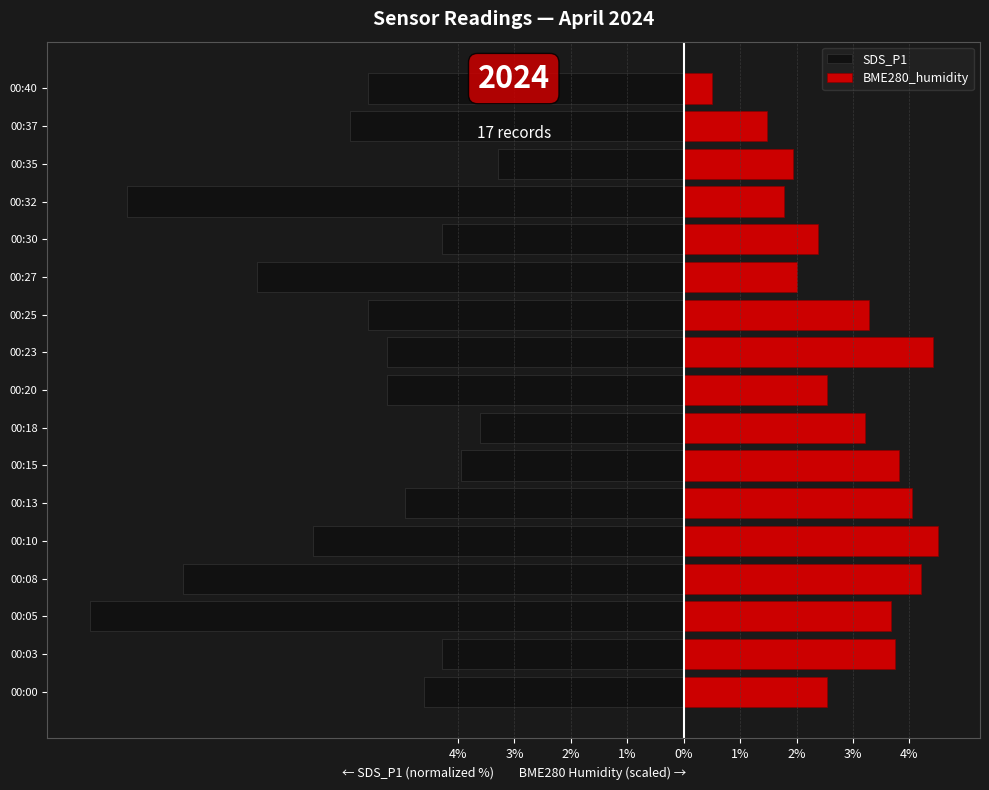

What is the approximate value of BME280_humidity at 00:00?

2.5